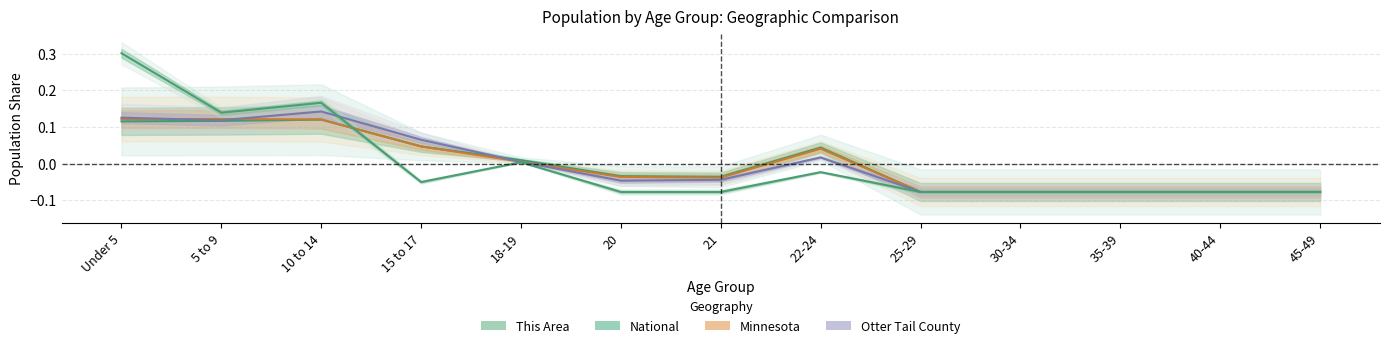

Rank the series by their average value, from lowest to highest.

Minnesota, Otter Tail County, National, This Area